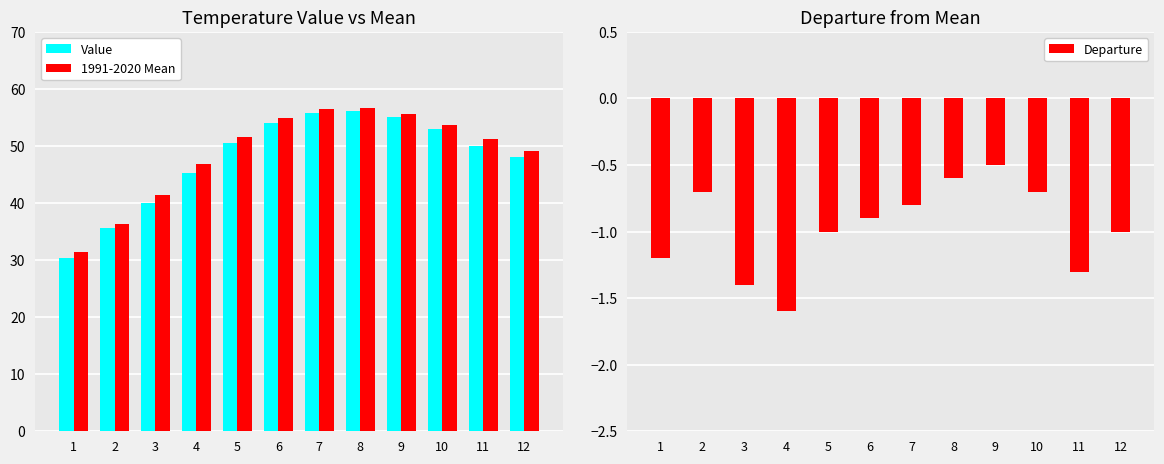

Reading left to right, what are all the values shown in this chart?

Value: 30.3	35.7	40.0	45.2	50.5	54.0	55.7	56.1	55.1	52.9	50.0	48.1
1991-2020 Mean: 31.5	36.4	41.4	46.8	51.5	54.9	56.5	56.7	55.6	53.6	51.3	49.1
Departure: -1.2	-0.7	-1.4	-1.6	-1.0	-0.9	-0.8	-0.6	-0.5	-0.7	-1.3	-1.0